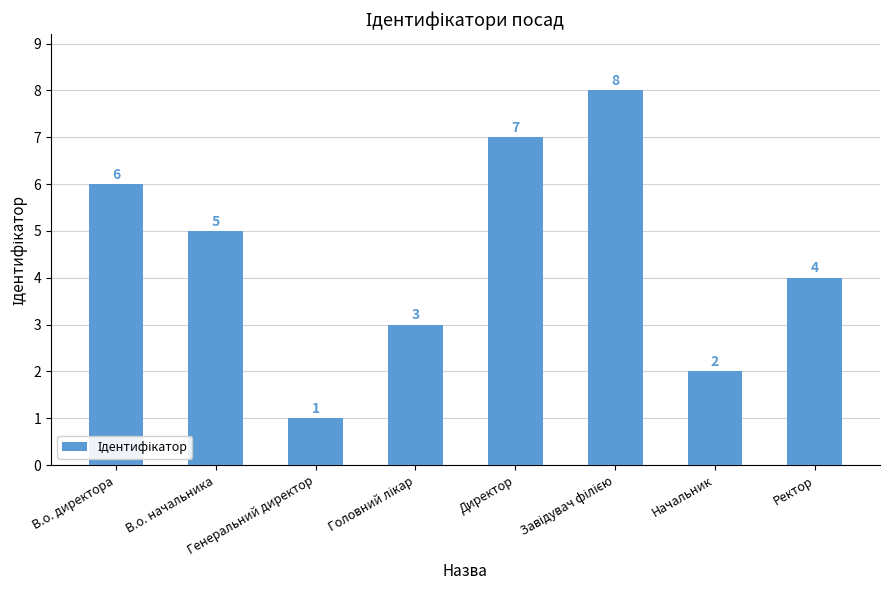

What is the difference between the maximum and minimum values?

7